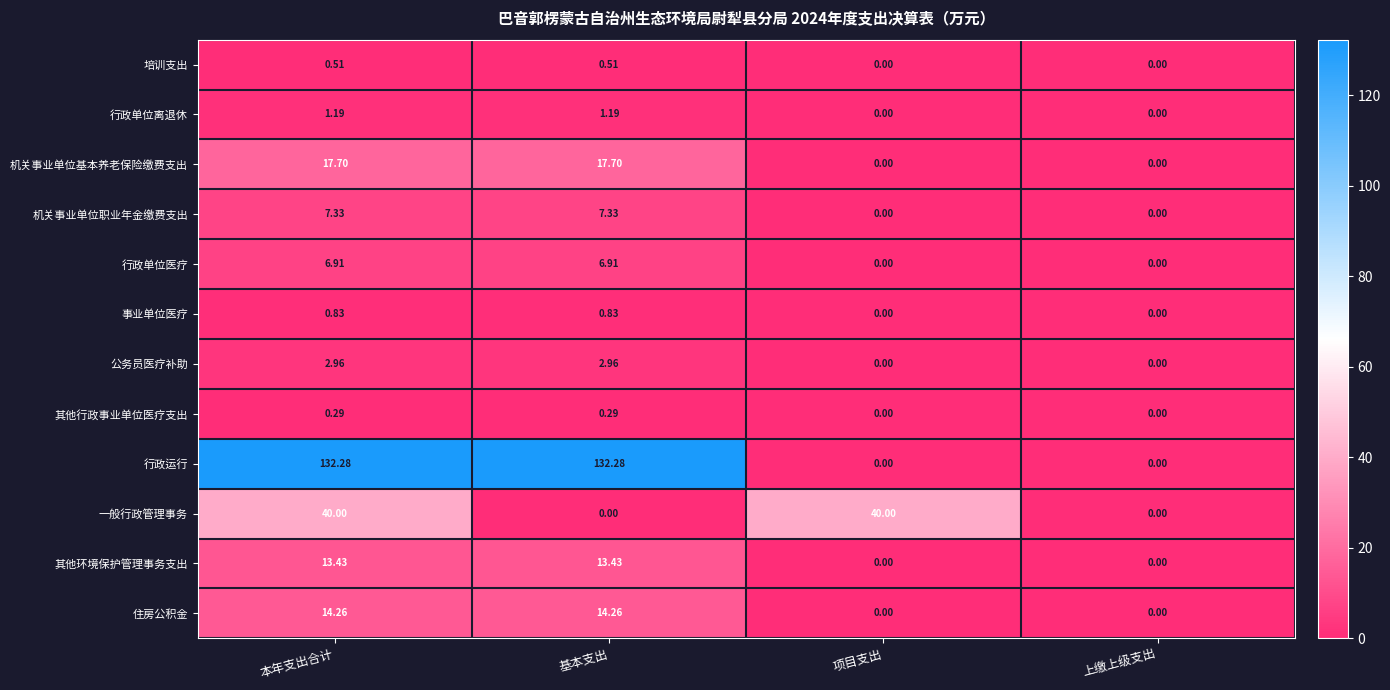

At 基本支出, list the series in order from smallest to largest.

一般行政管理事务, 其他行政事业单位医疗支出, 培训支出, 事业单位医疗, 行政单位离退休, 公务员医疗补助, 行政单位医疗, 机关事业单位职业年金缴费支出, 其他环境保护管理事务支出, 住房公积金, 机关事业单位基本养老保险缴费支出, 行政运行